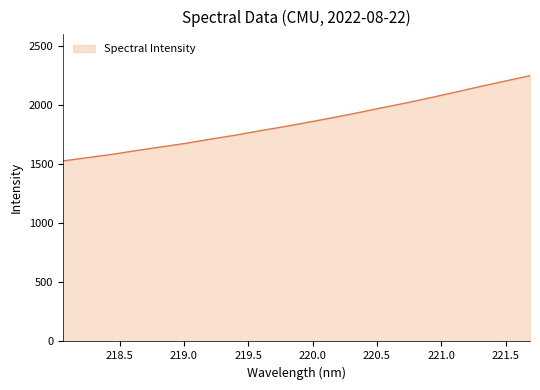

What is the difference between the maximum and minimum values?

722.0